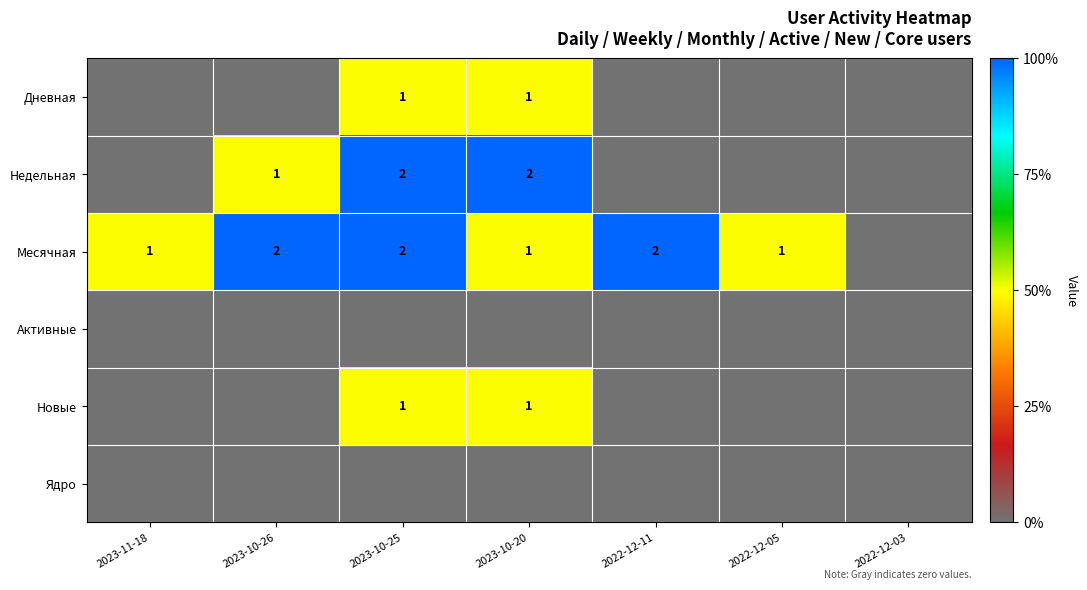

What is the spread (max minus min) of values at 2022-12-11?

2